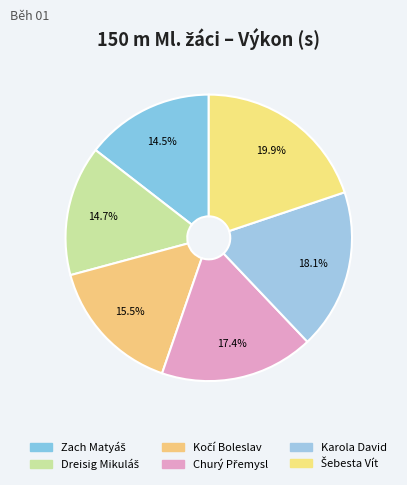

True or false: Churý Přemysl accounts for 24% of the total.

False